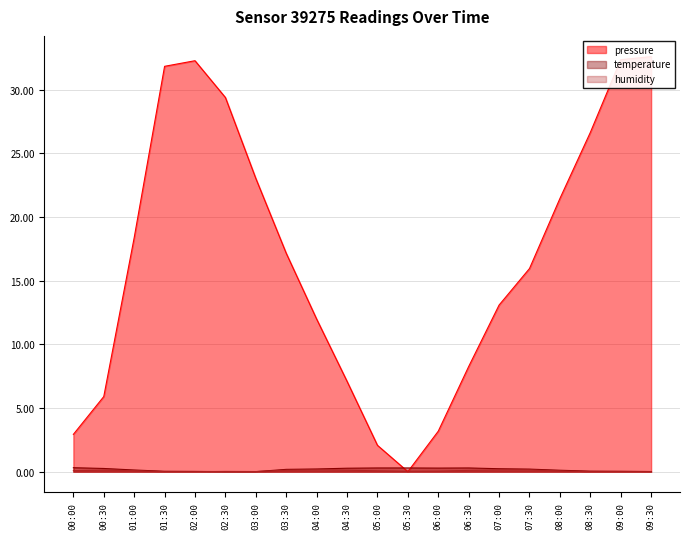

Reading left to right, extract all data points from this chart.

pressure: 2.9	5.9	18.4	31.9	32.3	29.4	23.0	17.2	12.0	7.1	2.1	0.0	3.2	8.3	13.1	16.0	21.5	26.7	32.4	32.6
temperature: 0.3	0.2	0.1	0.0	0.0	0.0	0.0	0.2	0.2	0.3	0.3	0.3	0.3	0.3	0.2	0.2	0.1	0.0	0.0	0.0
humidity: 0.1	0.1	0.1	0.0	0.0	0.0	0.0	0.1	0.1	0.1	0.1	0.0	0.0	0.1	0.1	0.1	0.1	0.0	0.0	0.0